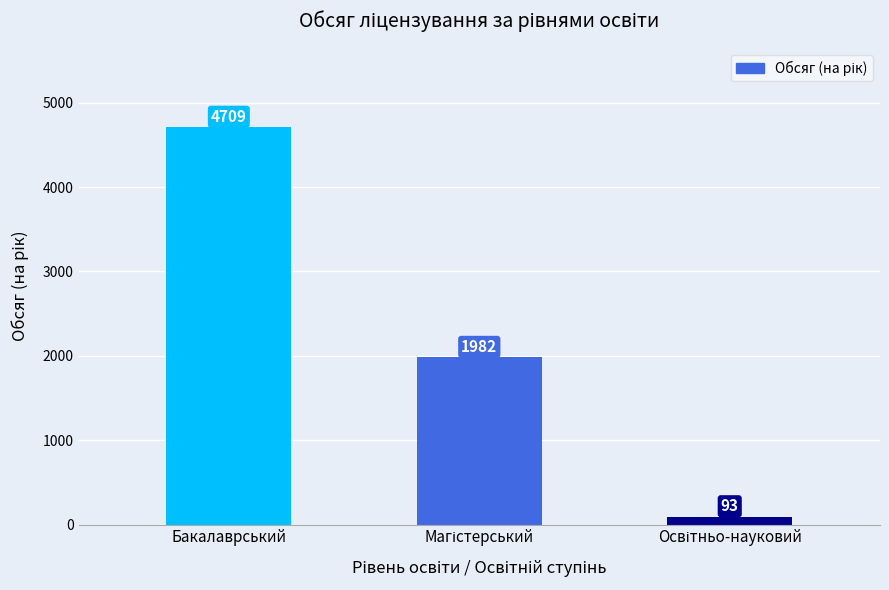

How many data points are less than 1982?

1